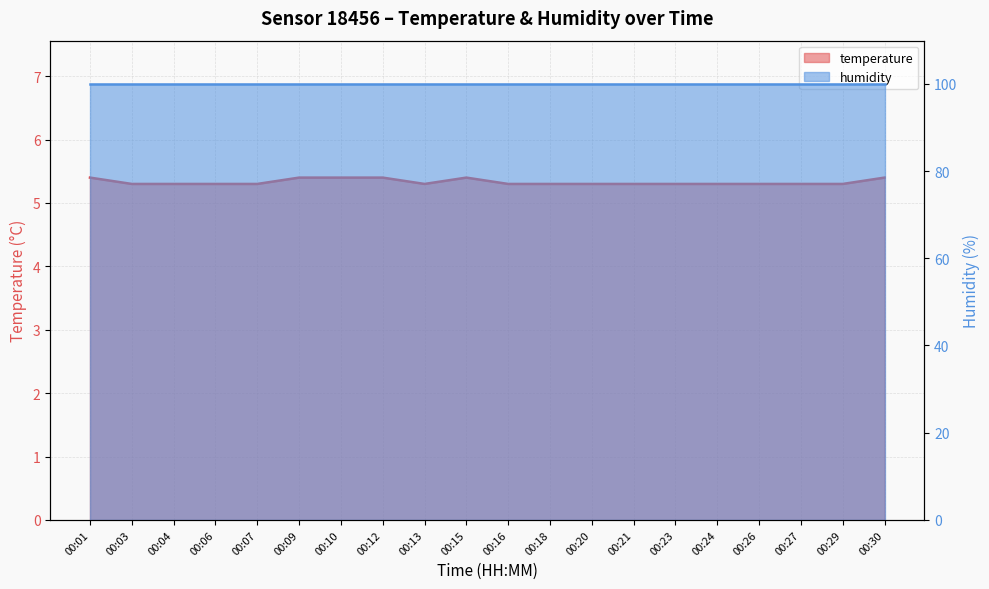

Count the values in the range 5 to 6.

20